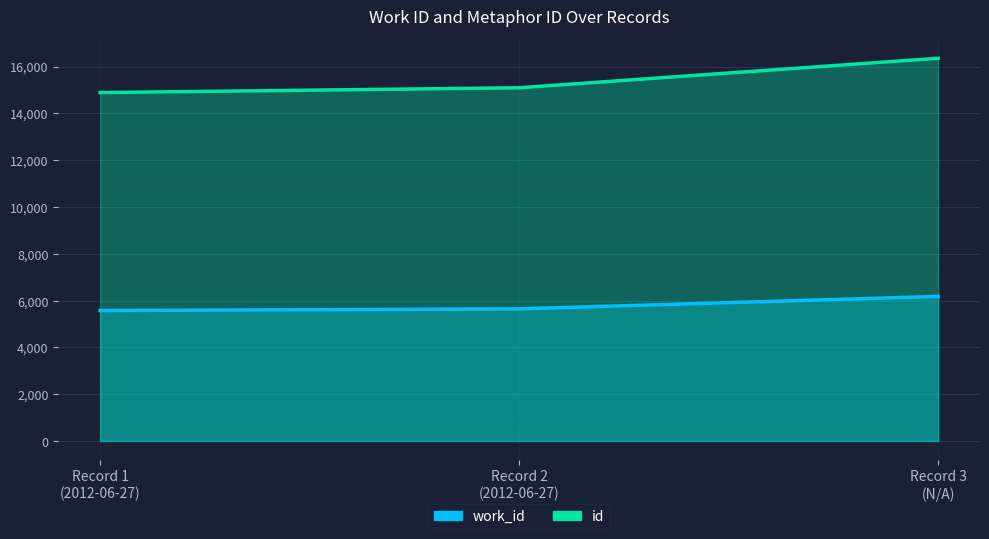

What is the sum of all work_id values?

17400